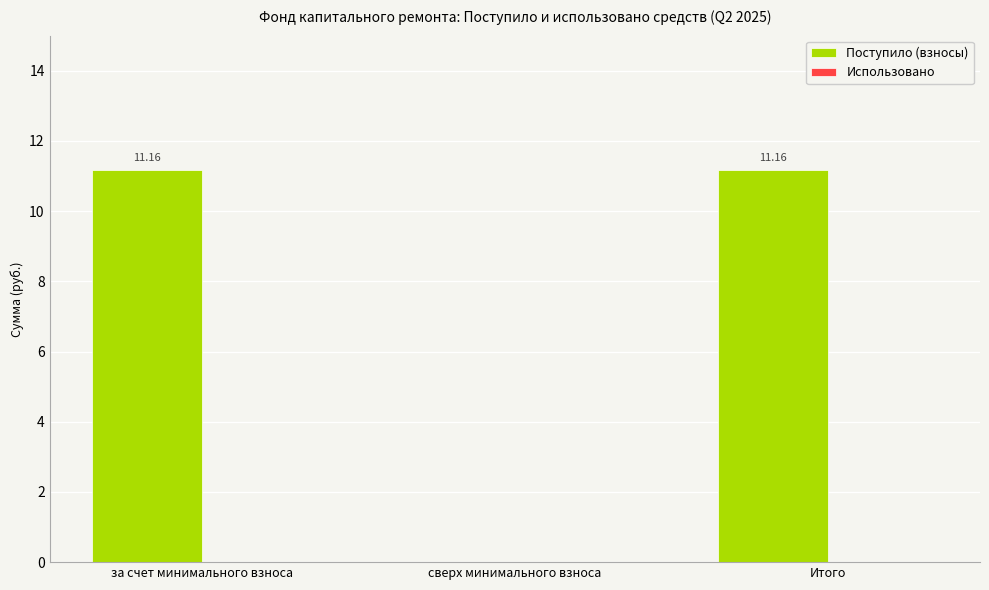

Where is the data nearest to the value 5?

сверх минимального взноса